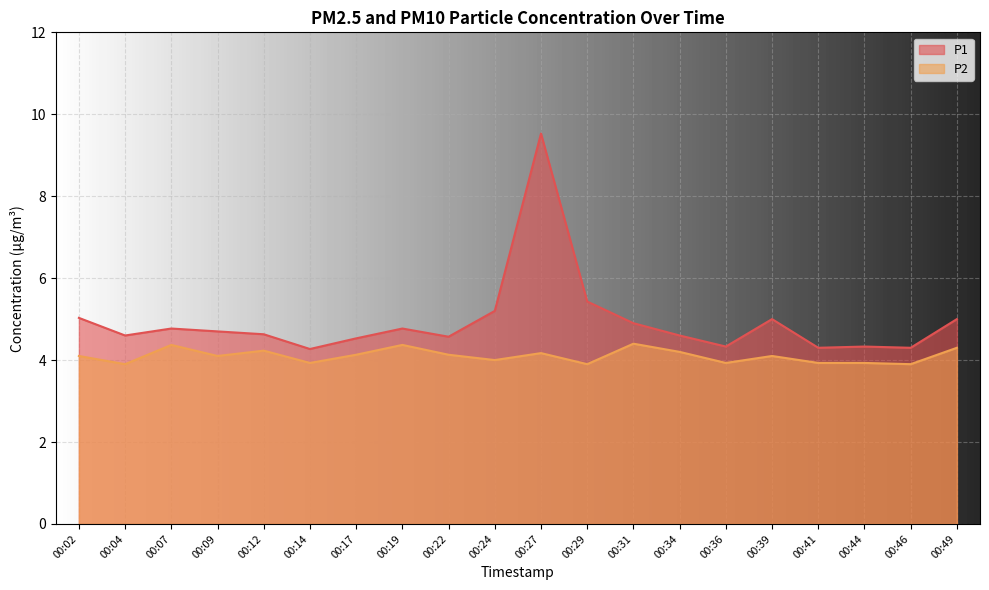

Reading left to right, what are all the values shown in this chart?

P1: 5.0	4.6	4.8	4.7	4.6	4.3	4.5	4.8	4.6	5.2	9.5	5.4	4.9	4.6	4.3	5.0	4.3	4.3	4.3	5.0
P2: 4.1	3.9	4.4	4.1	4.2	3.9	4.1	4.4	4.1	4.0	4.2	3.9	4.4	4.2	3.9	4.1	3.9	3.9	3.9	4.3